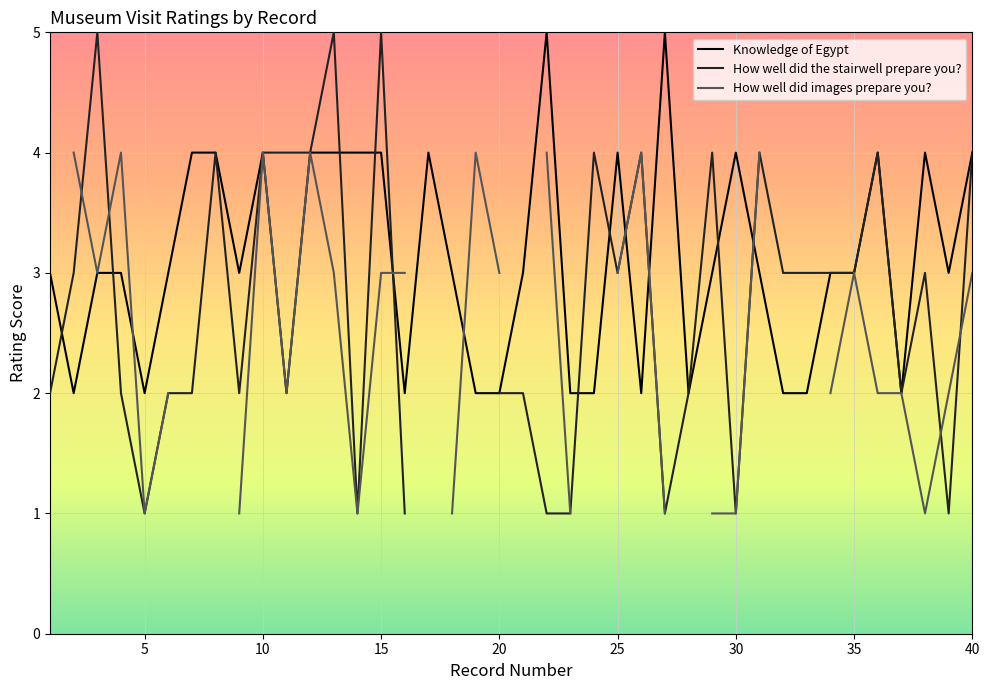

Where is How well did the stairwell prepare you? nearest to the value 2?

1